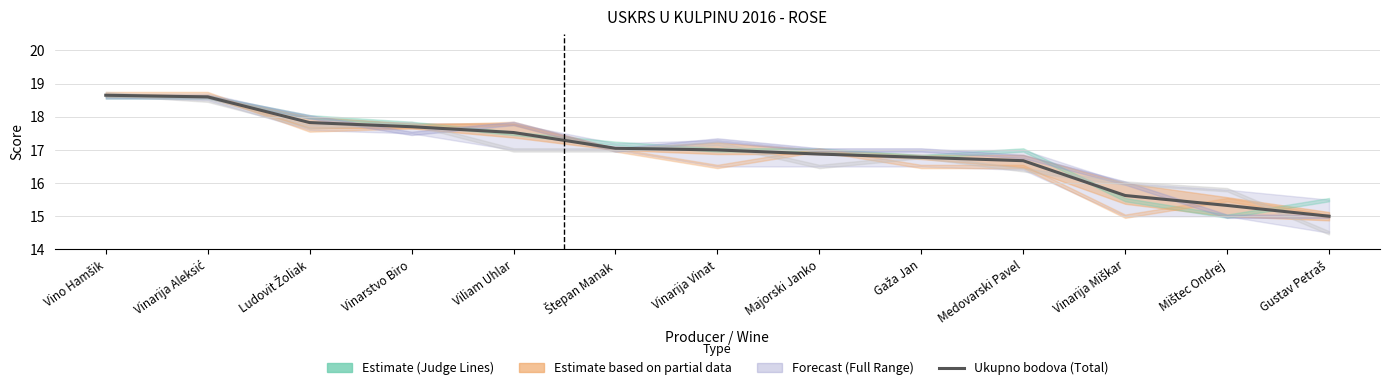

What is the difference between the second highest and minimum values?

3.6